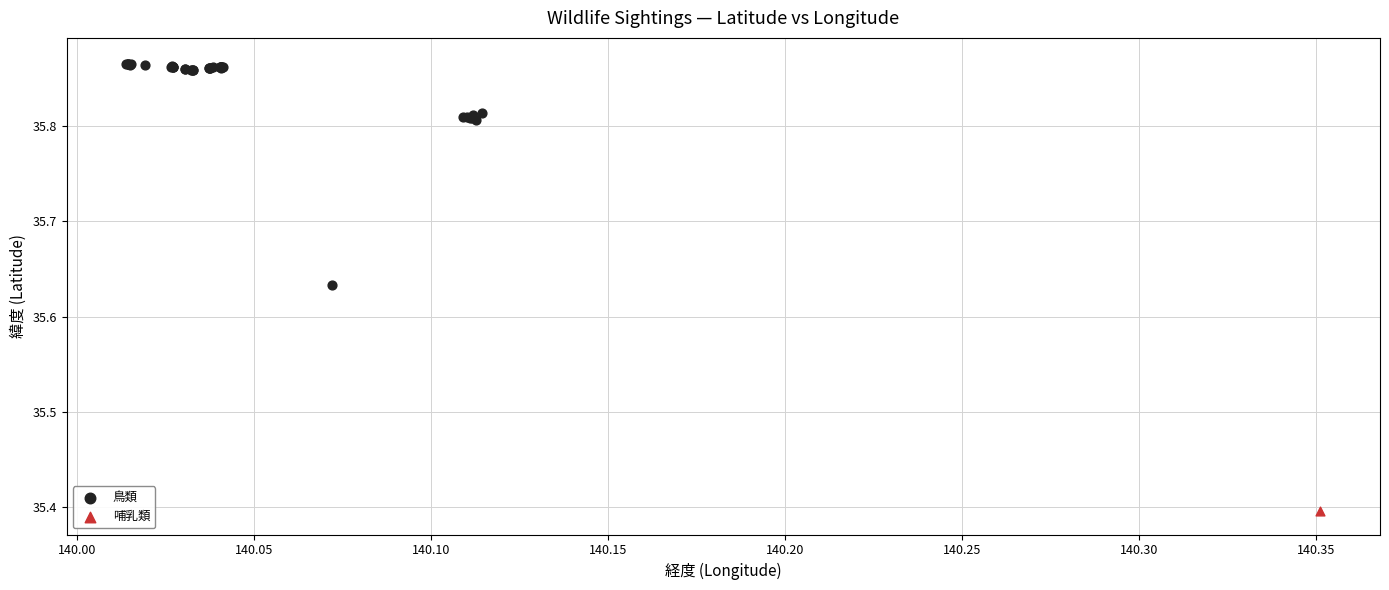

What are all the series names shown in the legend?

鳥類, 哺乳類